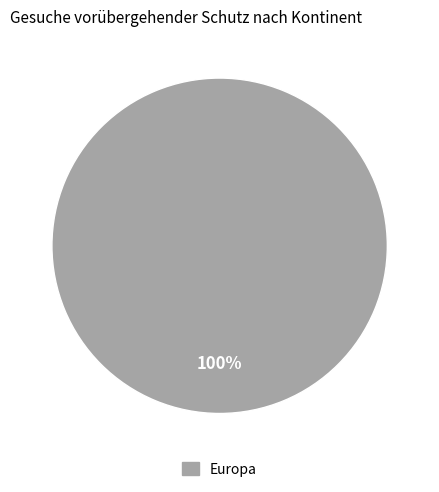

The Europa slice represents 100% of the pie. True or false?

True